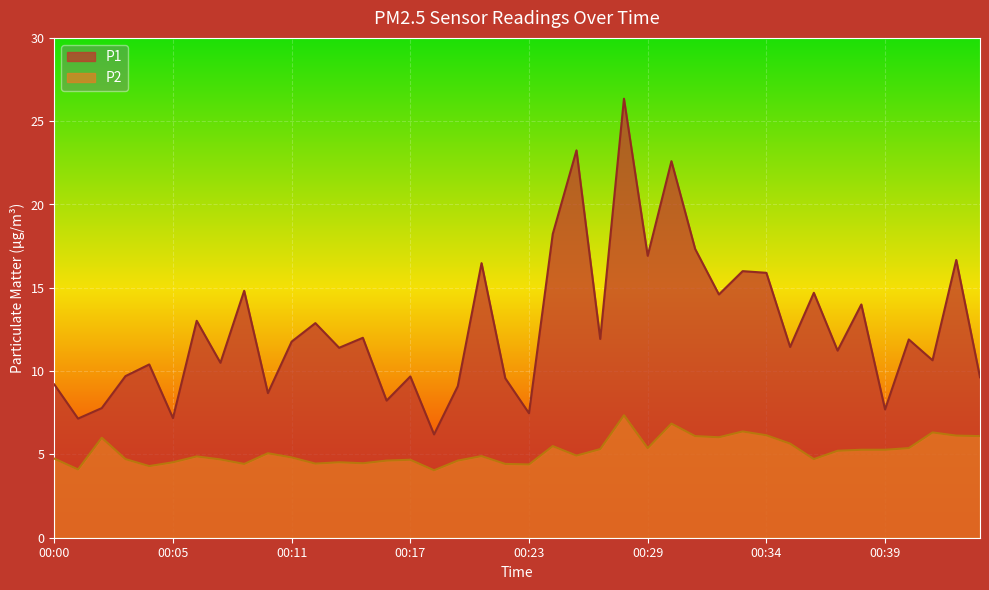

What is the minimum value shown in the chart?

4.0